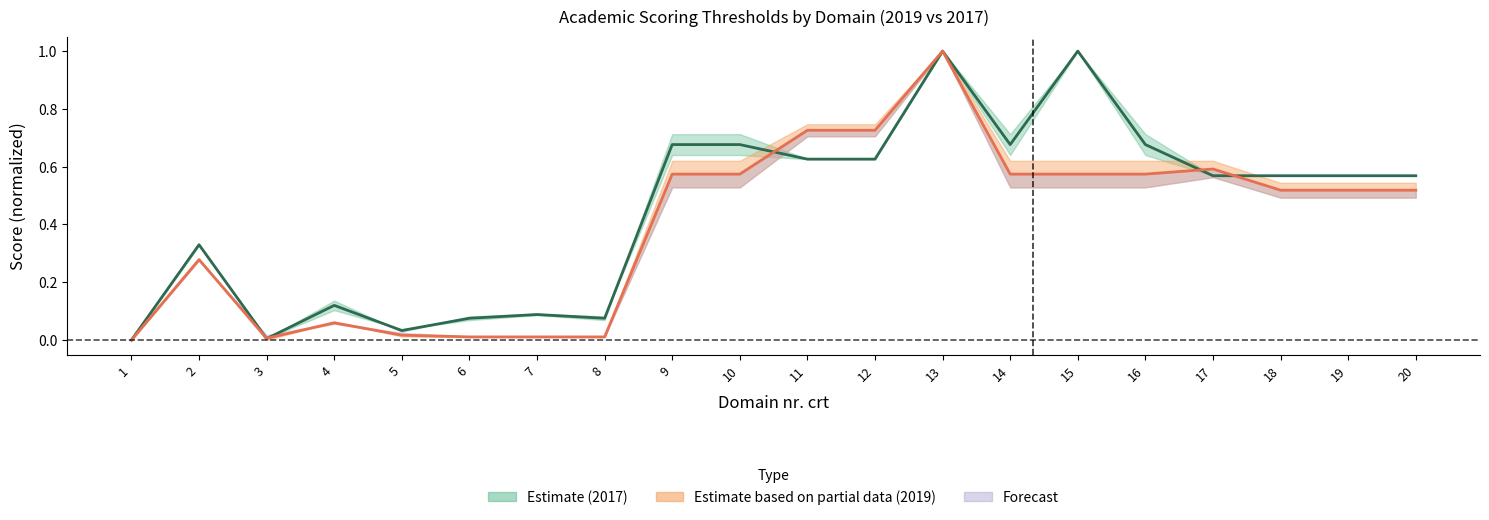

Where do Punctaj Conferentiar / CS II (2019) and Punctaj Conferentiar / CS II (2017) first cross each other?

2 and 3